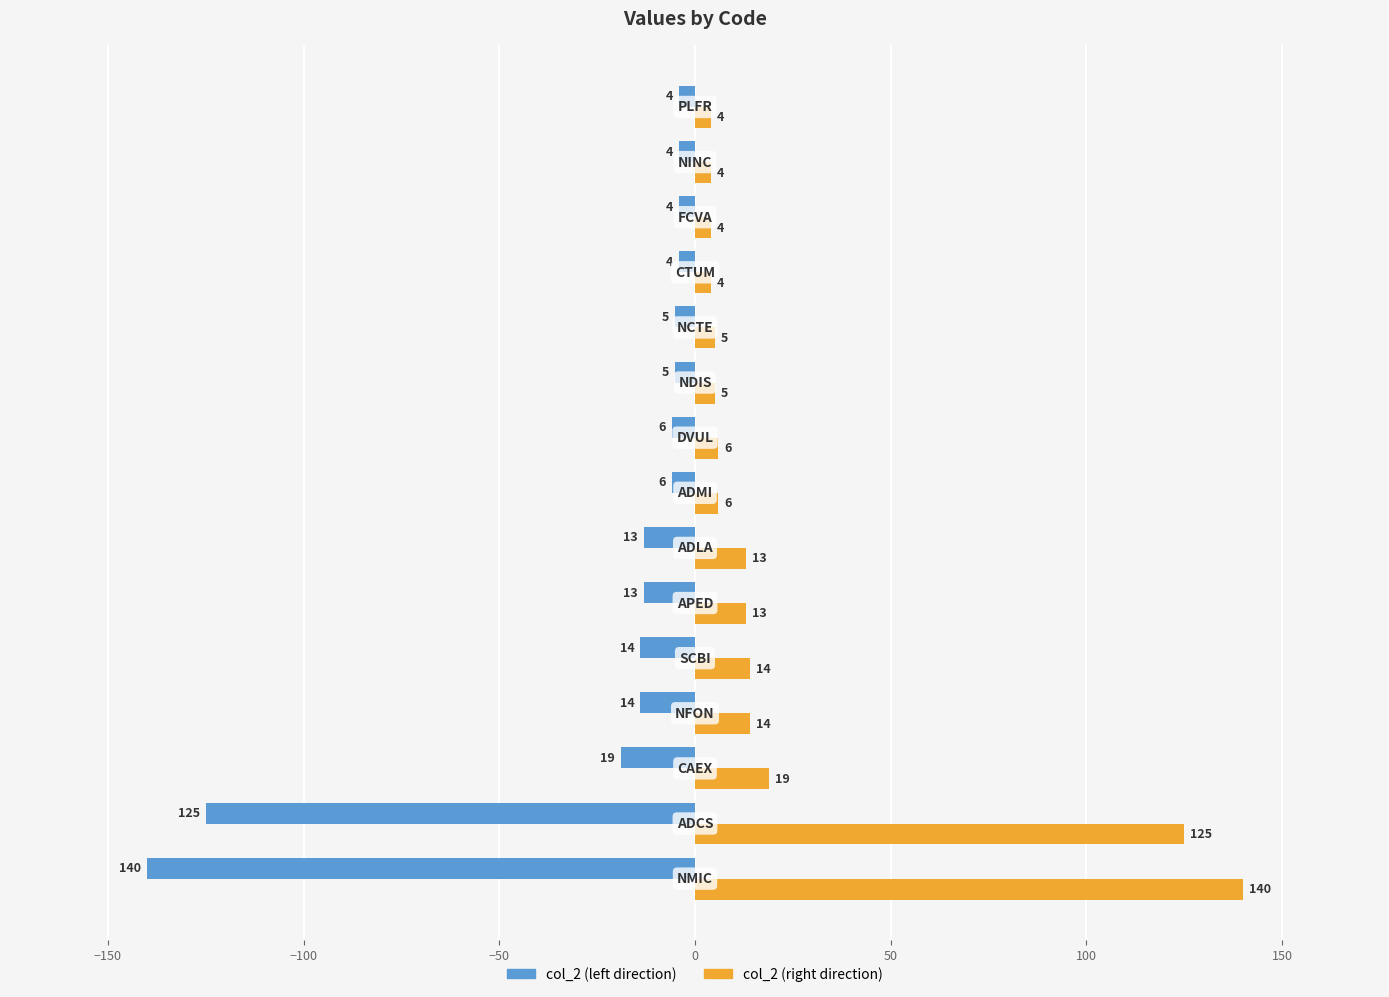

What is the minimum value shown in the chart?

-140